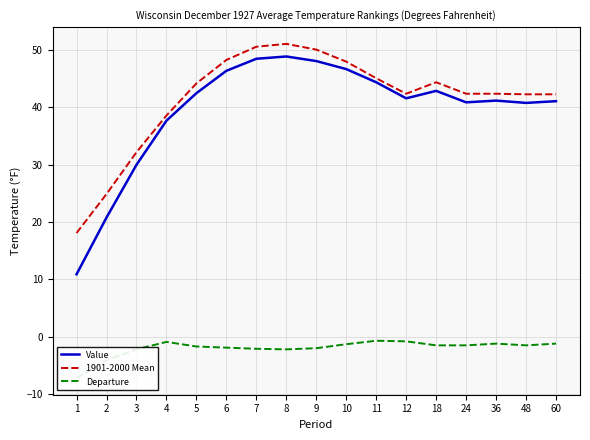

True or false: Departure has more than 0 points higher than both neighbors.

True